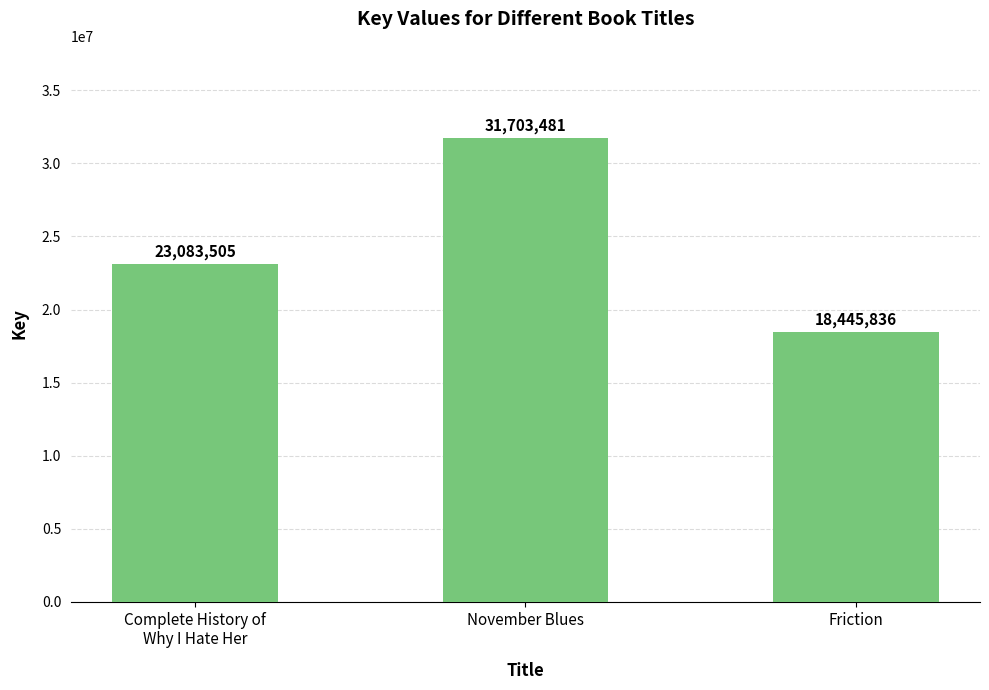

Reading right to left, what are all the values shown in this chart?

Friction=18445836	November Blues=31703481	Complete History of
Why I Hate Her=23083505